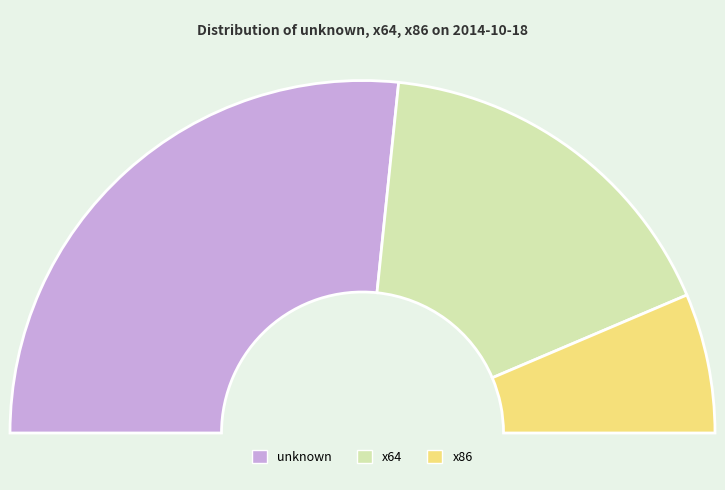

To the nearest percent, what is the average slice percentage?

33%